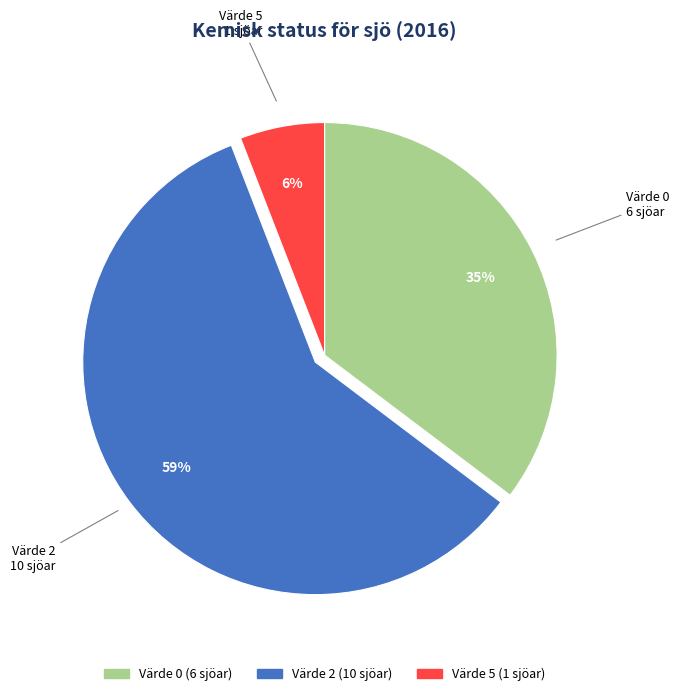

Is there a majority slice in this chart?

Yes